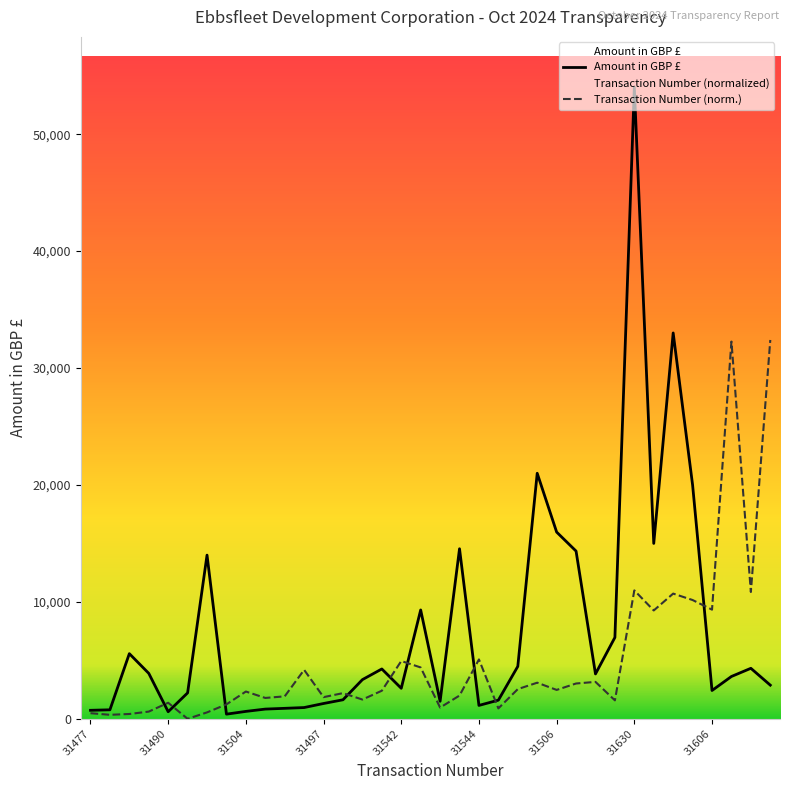

How many lines are shown in the chart?

2